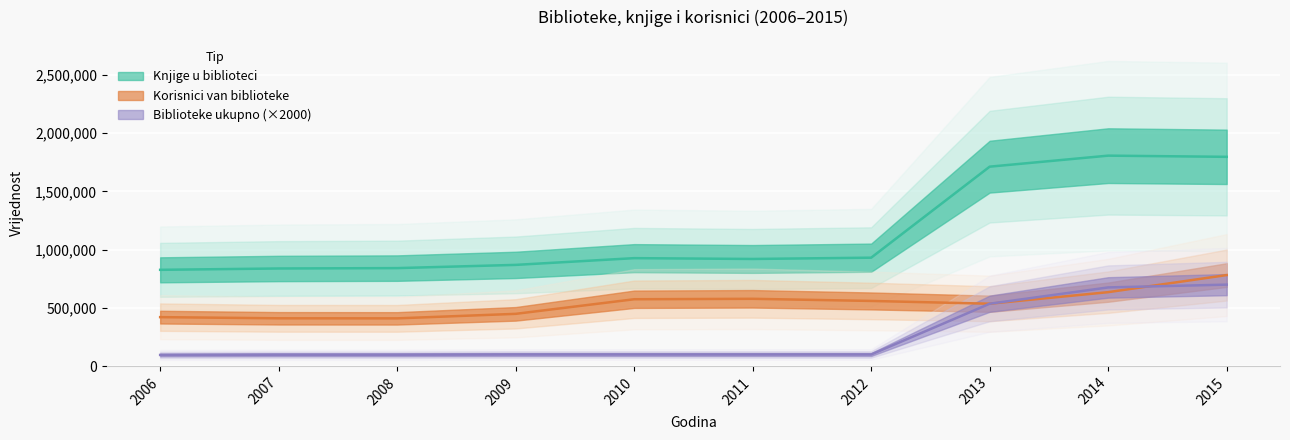

What is the value of the Korisnici van biblioteke point at the 9th from the left?

635384